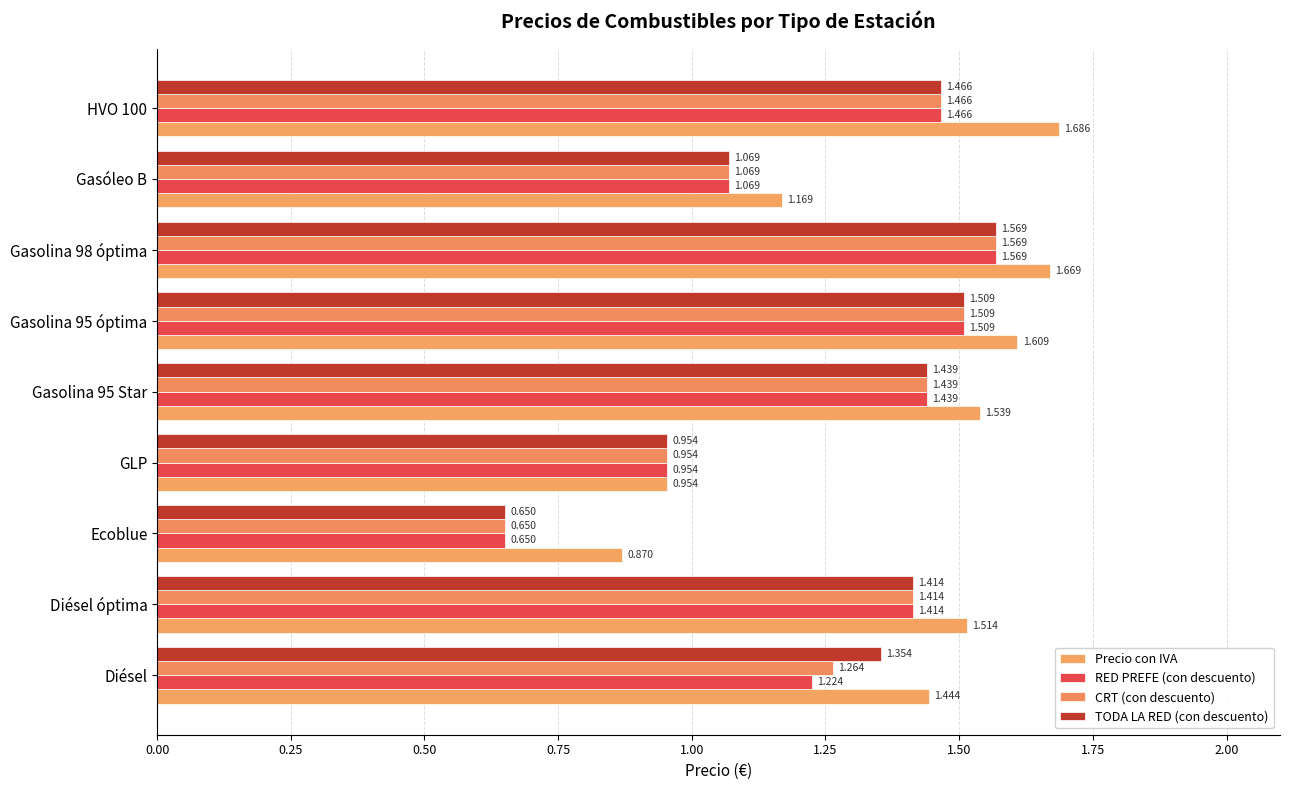

Rank the categories by CRT (con descuento) value from lowest to highest.

Ecoblue, GLP, Gasóleo B, Diésel, Diésel óptima, Gasolina 95 Star, HVO 100, Gasolina 95 óptima, Gasolina 98 óptima